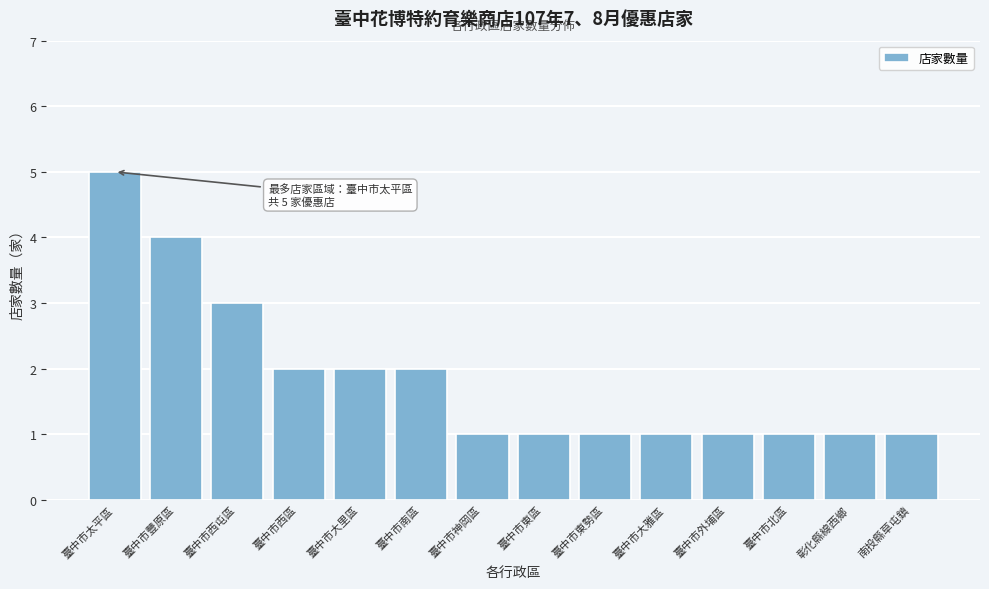

Reading left to right, transcribe all the data shown in this chart.

5	4	3	2	2	2	1	1	1	1	1	1	1	1